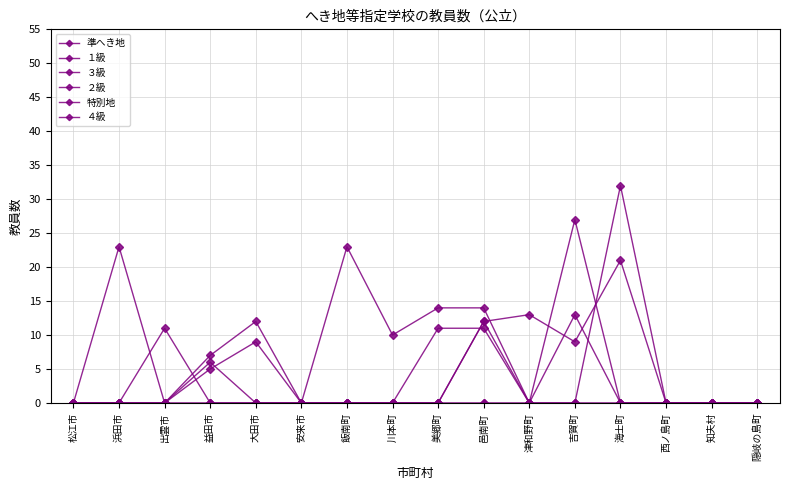

True or false: ３級 has a value of 12 at 邑南町.

True